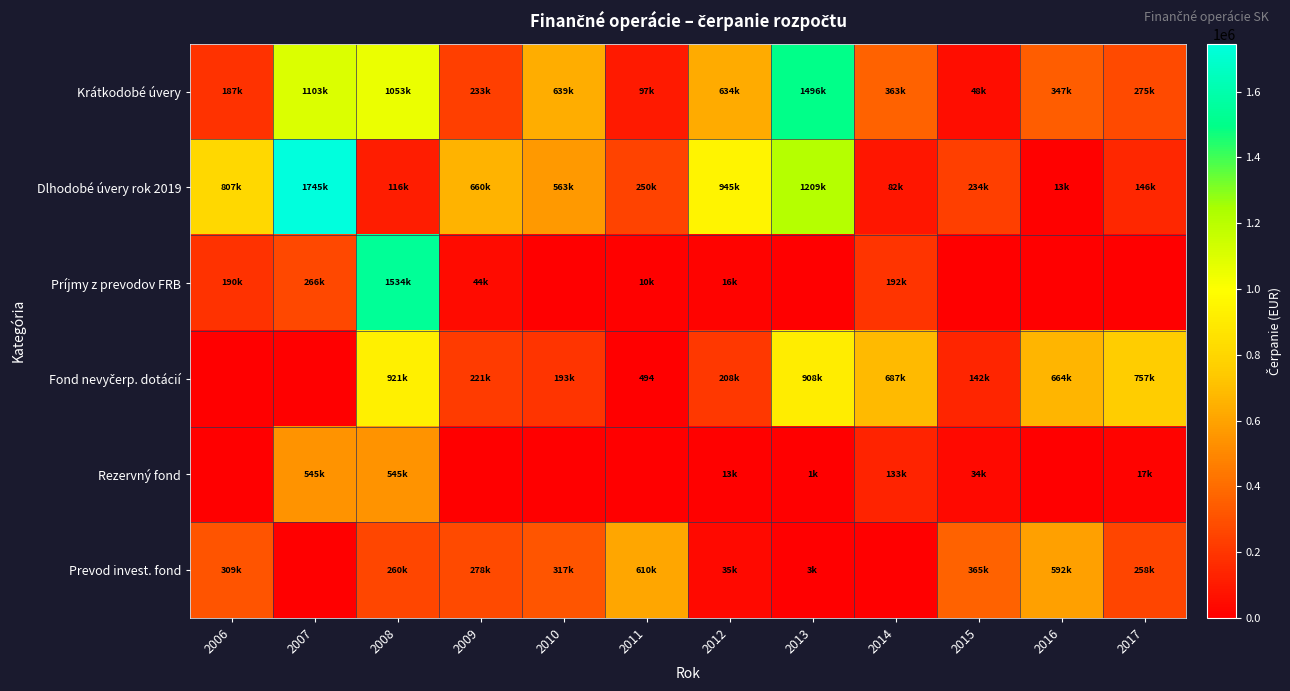

Which category has the highest value in the Krátkodobé úvery series?

2013